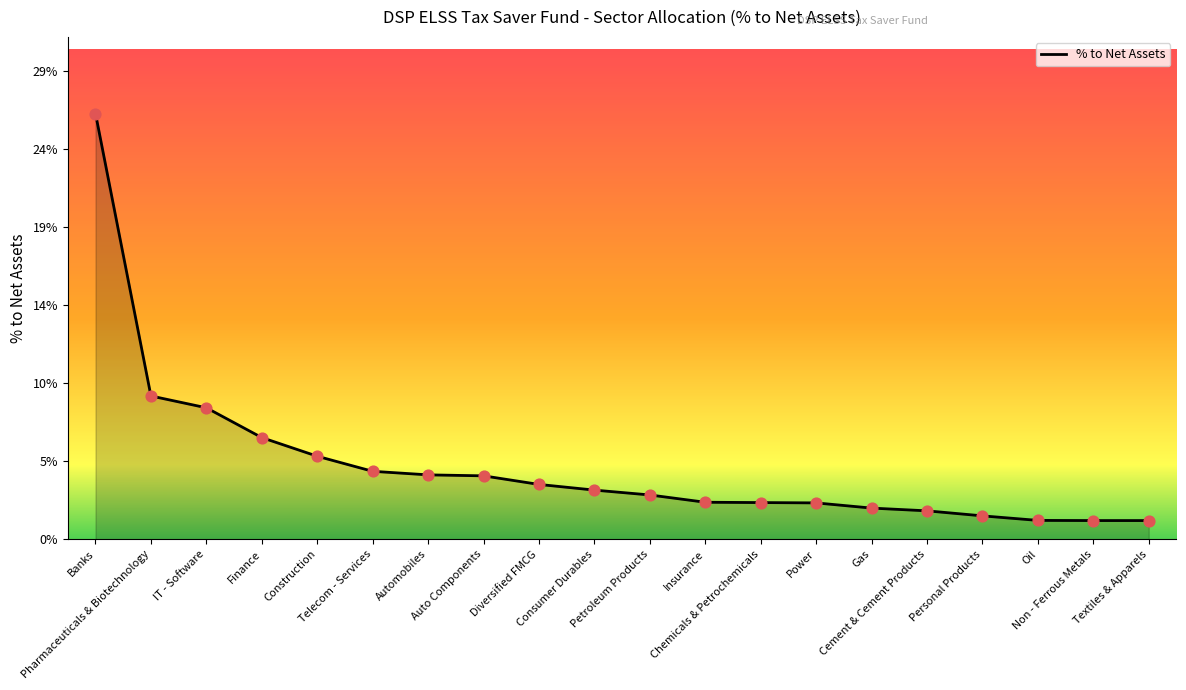

Between Automobiles and Gas, which is larger?

Automobiles